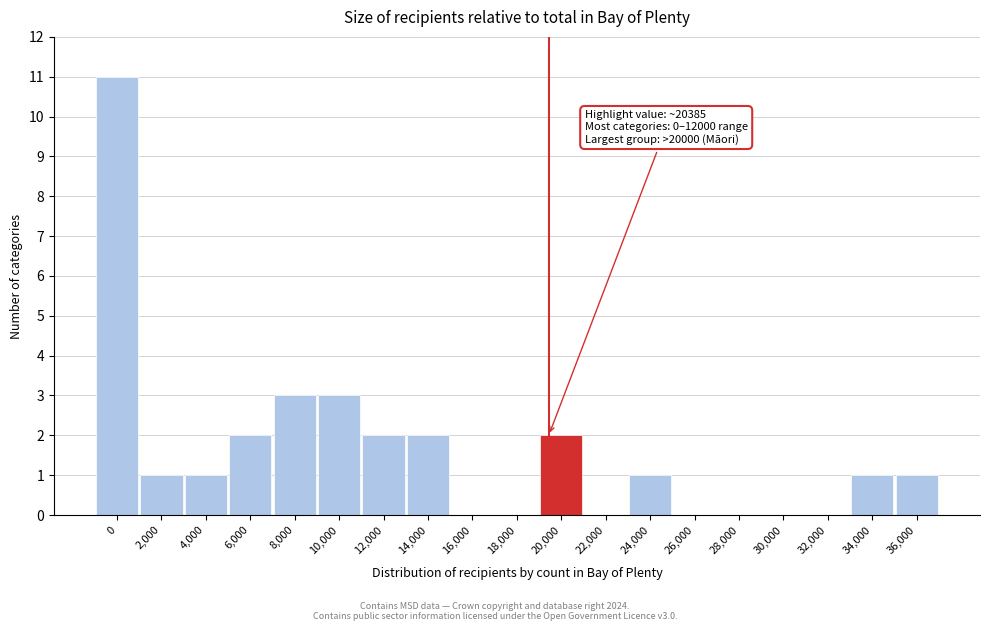

Reading right to left, what are all the values shown in this chart?

36,000=1	34,000=1	32,000=0	30,000=0	28,000=0	26,000=0	24,000=1	22,000=0	20,000=2	18,000=0	16,000=0	14,000=2	12,000=2	10,000=3	8,000=3	6,000=2	4,000=1	2,000=1	0=11